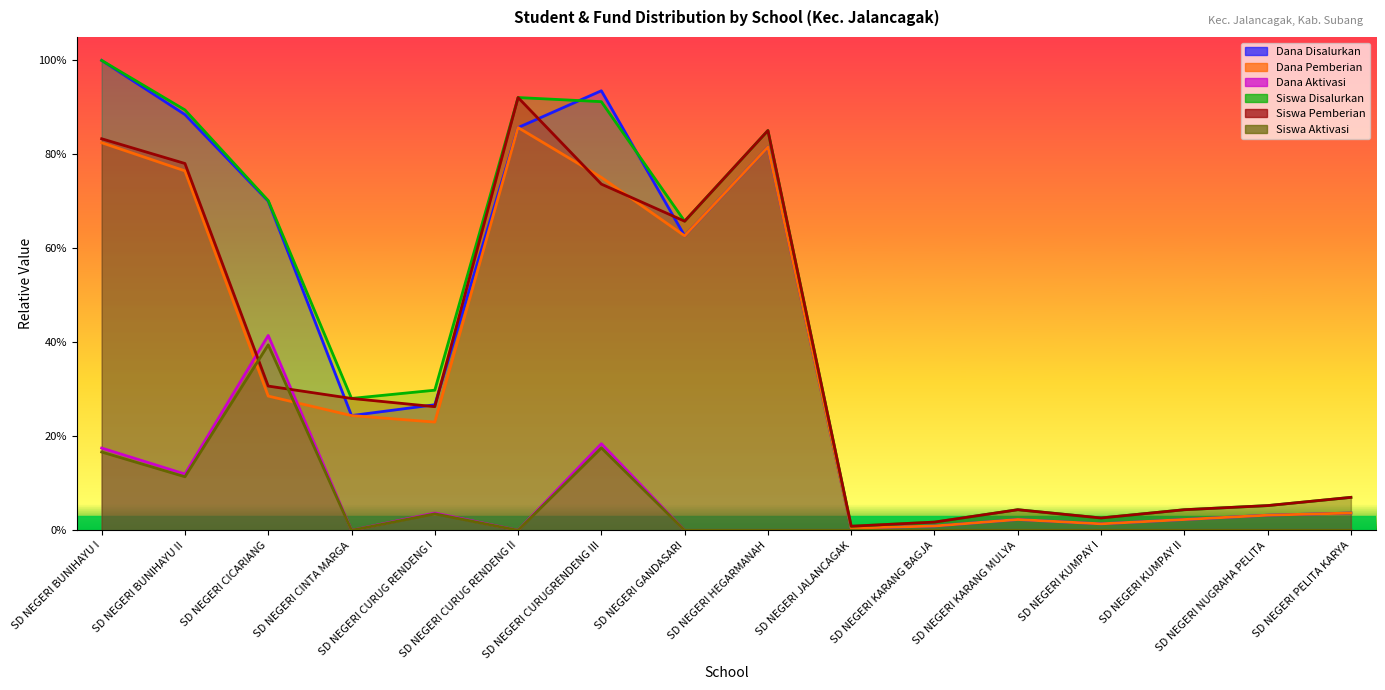

Which series ends up on top after the final intersection of Siswa Pemberian and Dana Pemberian?

Siswa Pemberian